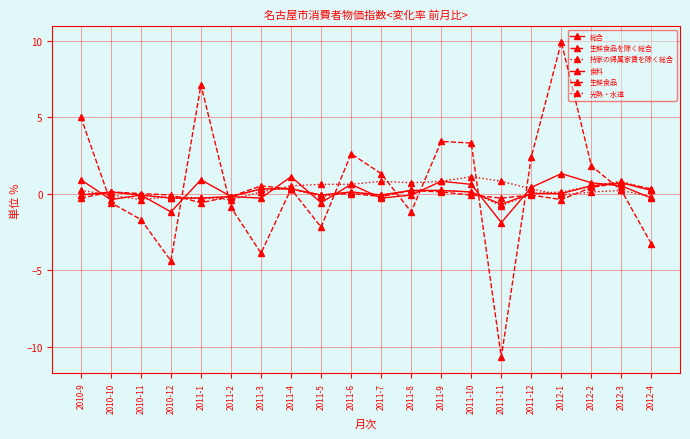

Where is the first local maximum for 生鮮食品を除く総合?

2010-10